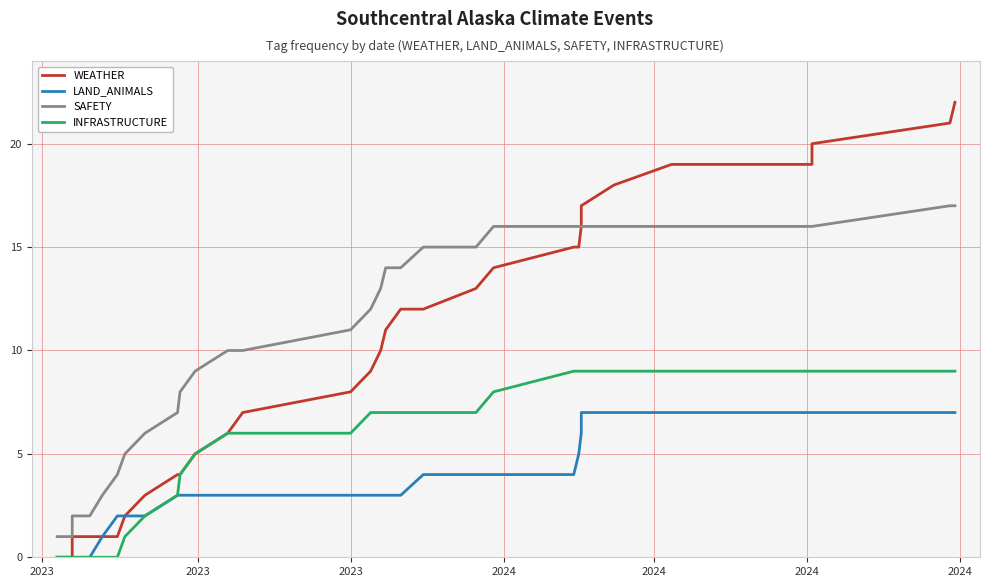

How many distinct data groups are displayed?

4